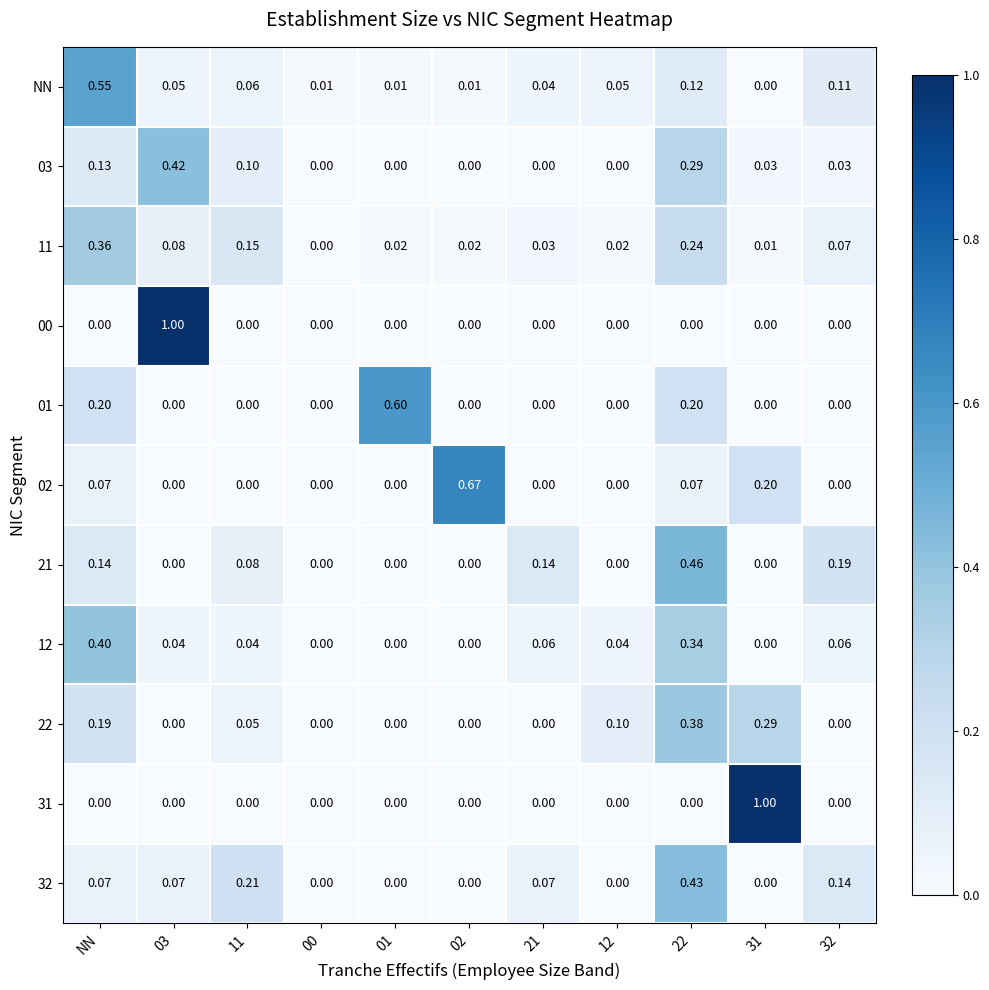

Is the value of 32 at 21 greater than the value of 31 at 02?

Yes